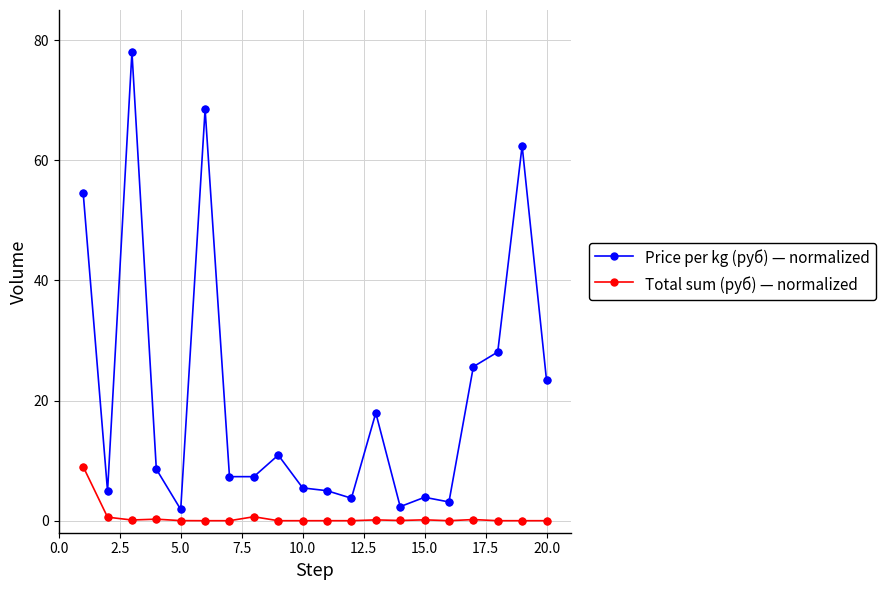

Which series has the largest range (max minus min)?

Price per kg (руб) — normalized